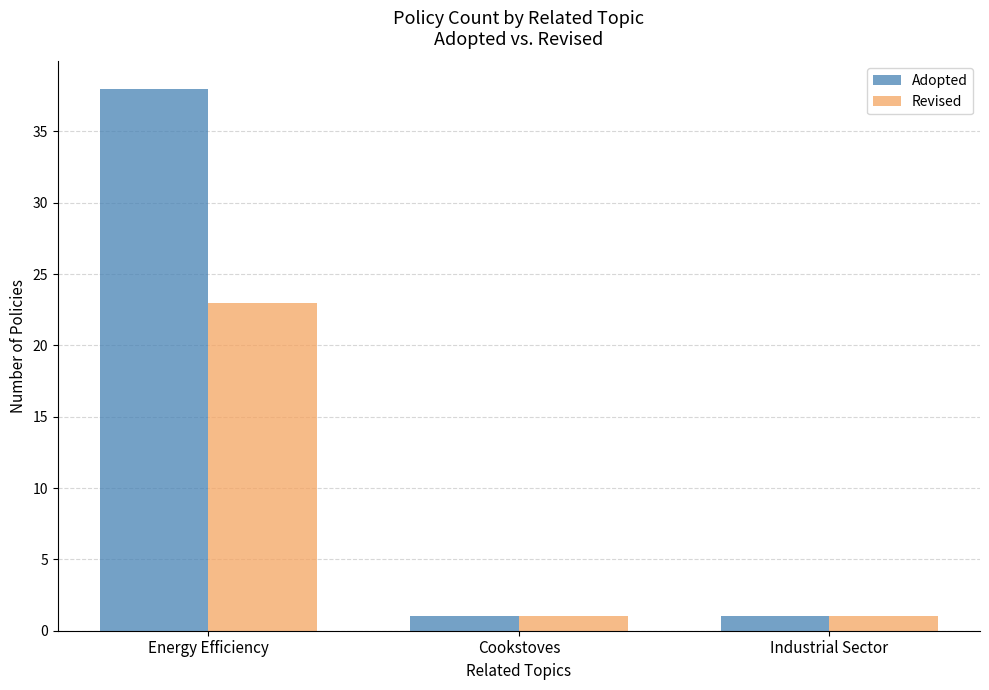

What is the sum of the Revised values at Cookstoves and Energy Efficiency?

24